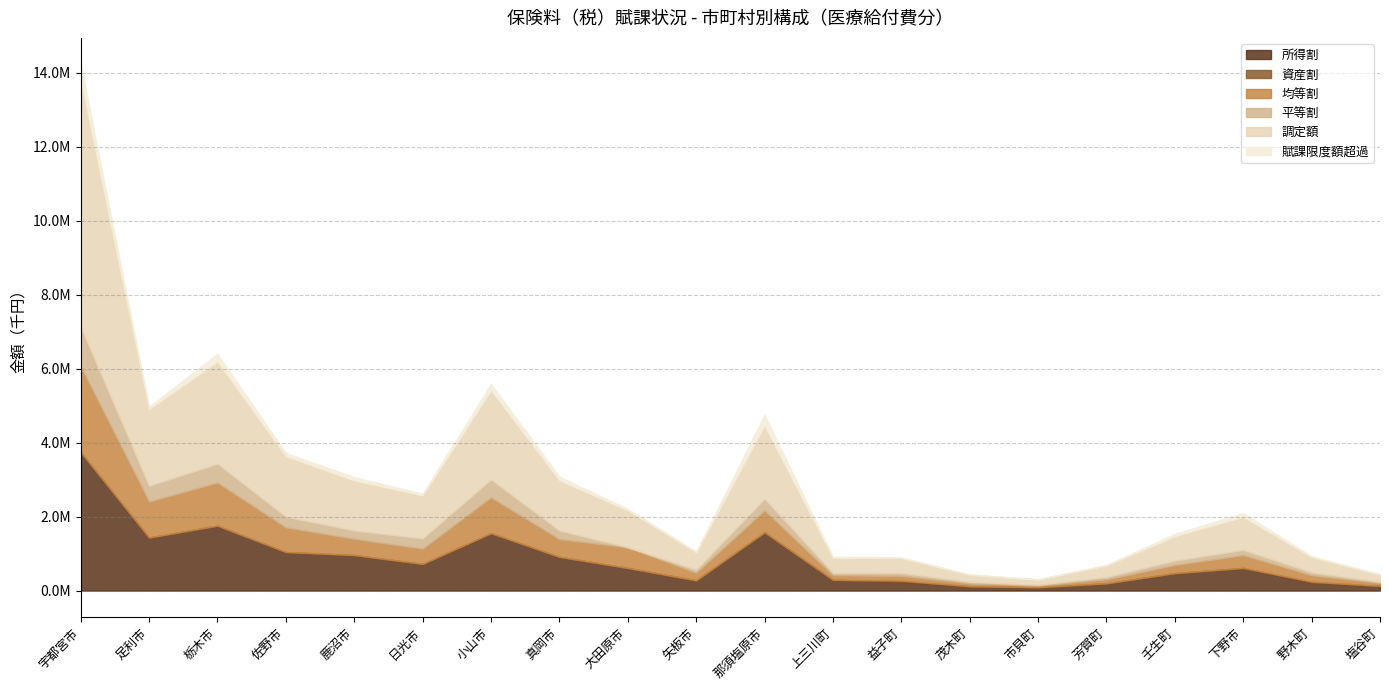

Reading left to right, extract all data points from this chart.

所得割: 3743717	1433099	1754431	1041783	960158	720798	1551646	911679	610655	276653	1575612	290046	237062	117314	88610	196944	471162	611585	209509	125949
均等割: 2318442	972127	1163642	664934	438687	409689	966681	477437	558122	202860	591115	123907	128580	73988	45283	105482	219157	345564	172985	76536
資産割: 0	0	0	0	0	0	0	0	0	0	0	0	31087	0	0	0	0	0	32004	0
平等割: 1061688	427223	511442	289883	223916	277858	484759	233648	0	83504	315733	63280	78777	42624	24711	63407	119827	140714	77930	33852
調定額: 6684519	2075707	2759742	1635315	1351775	1165154	2410943	1357205	998752	473470	1981779	410888	406627	194792	141589	312050	661058	895003	412558	193214
賦課限度額超過: 417362	60824	208971	86572	92387	43789	167654	98663	40207	13382	285226	29896	12710	4319	2398	17922	63978	96701	23130	17548